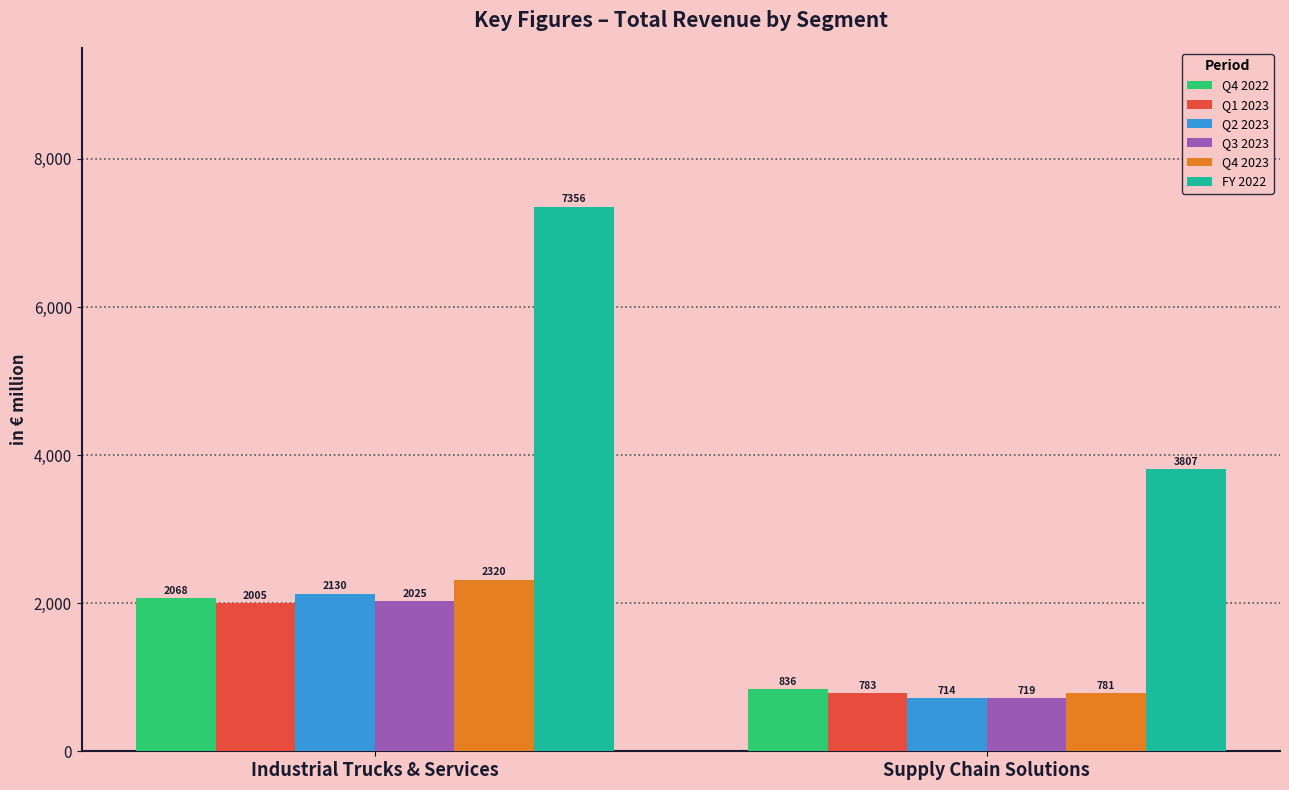

What is the label of the 1st bar from the left?

Industrial Trucks & Services